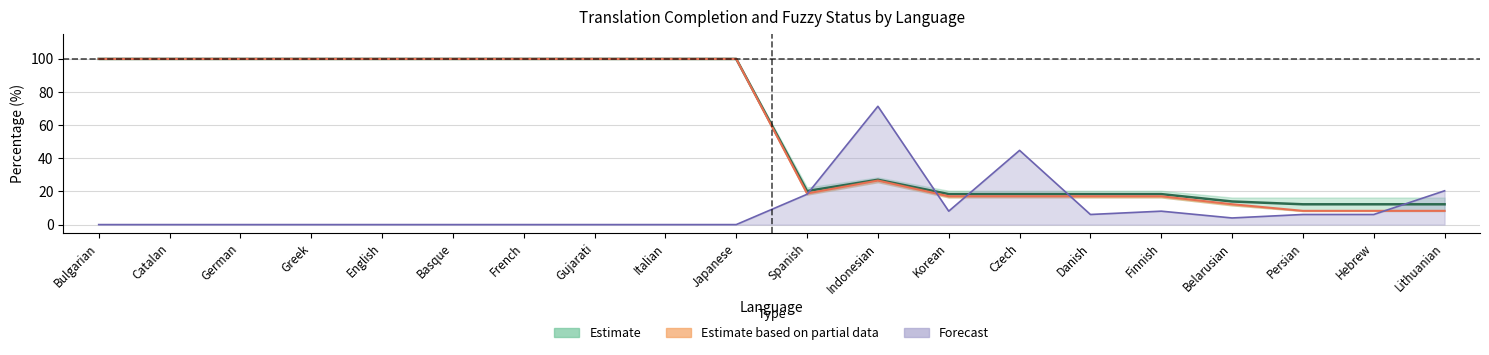

Reading left to right, what are all the values shown in this chart?

translated_percent: 100.0	100.0	100.0	100.0	100.0	100.0	100.0	100.0	100.0	100.0	20.2	27.1	18.4	18.4	18.4	18.4	13.9	12.2	12.2	12.2
translated_words_percent: 100.0	100.0	100.0	100.0	100.0	100.0	100.0	100.0	100.0	100.0	18.8	26.6	17.1	17.1	17.1	17.1	12.3	8.3	8.3	8.3
fuzzy_percent: 0.0	0.0	0.0	0.0	0.0	0.0	0.0	0.0	0.0	0.0	18.3	71.4	8.1	44.8	6.1	8.1	4.0	6.1	6.1	20.4